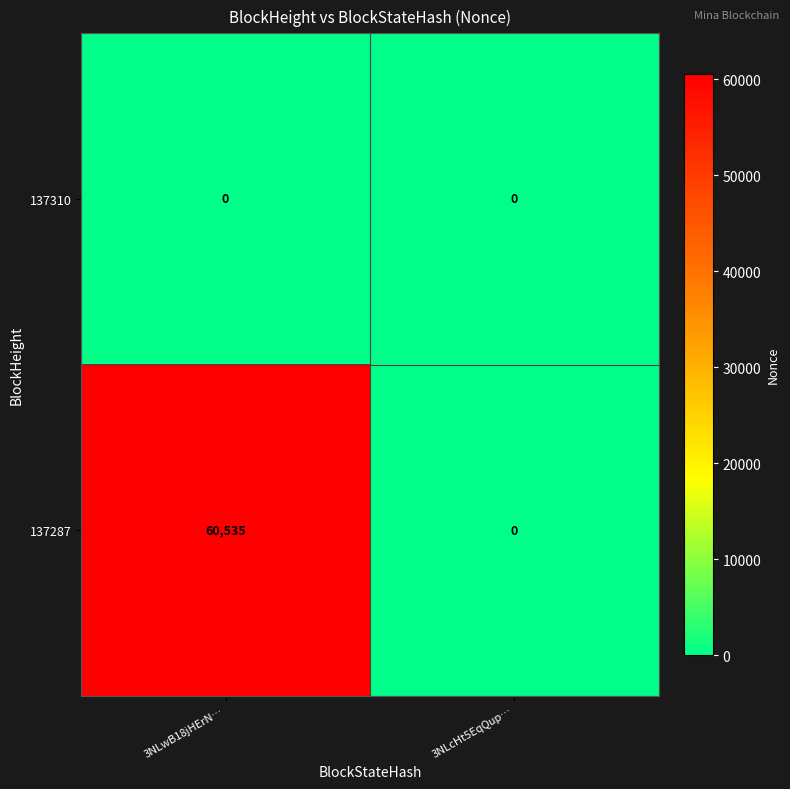

Reading right to left, list all the values displayed in this chart.

137310: 3NLcHt5EqQup…=0	3NLwB18jHErN…=0
137287: 3NLcHt5EqQup…=0	3NLwB18jHErN…=60535